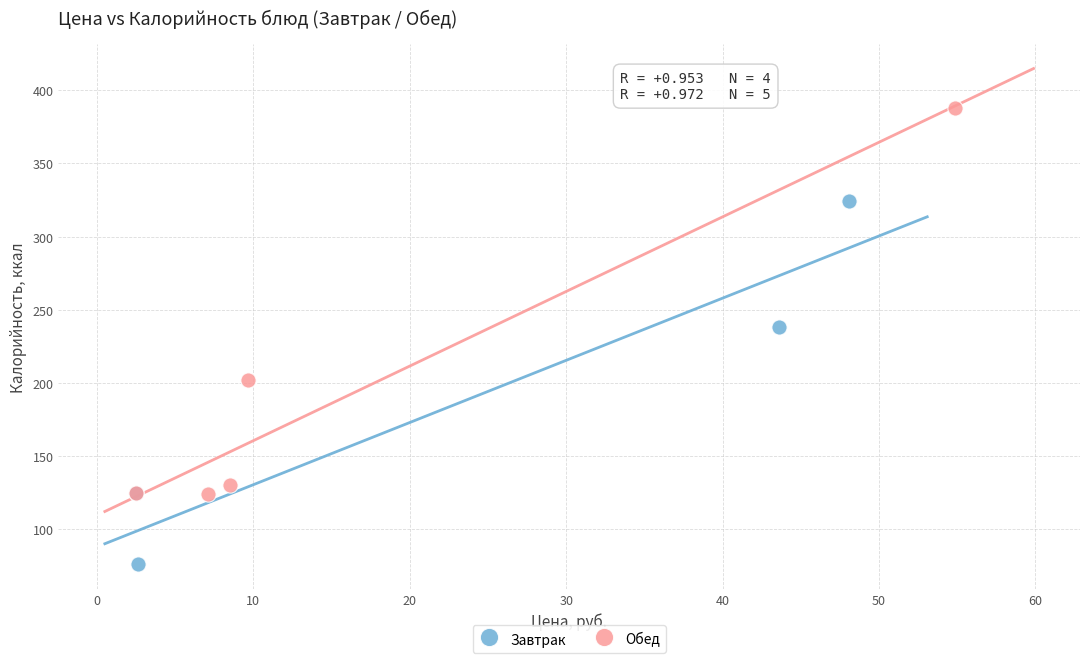

What are all the series names shown in the legend?

Завтрак, Обед